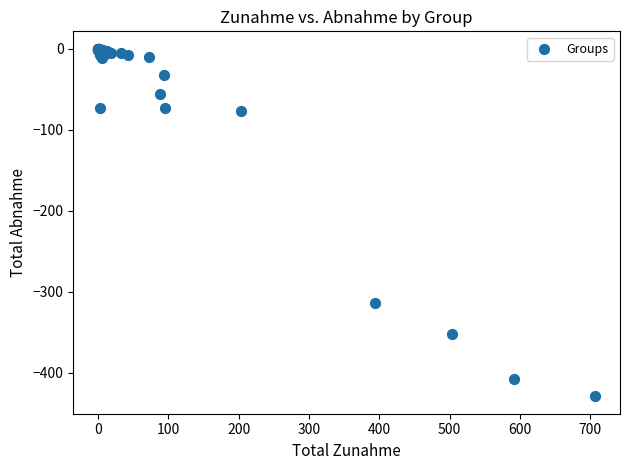

What Y value in the scatter plot is closest to -214?

-314